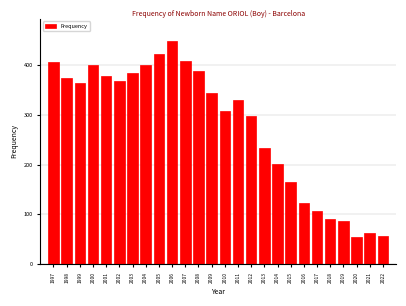

True or false: the data shows 56 at 2014.

False